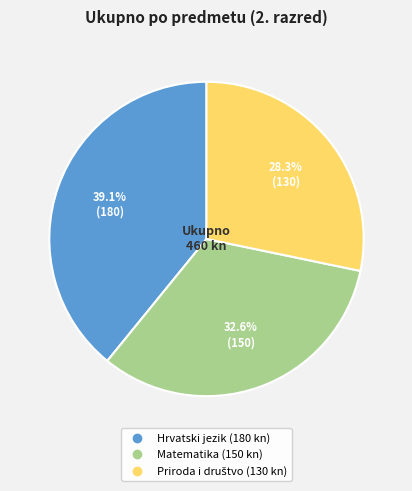

How much of the chart is everything except Hrvatski jezik?

60.9%